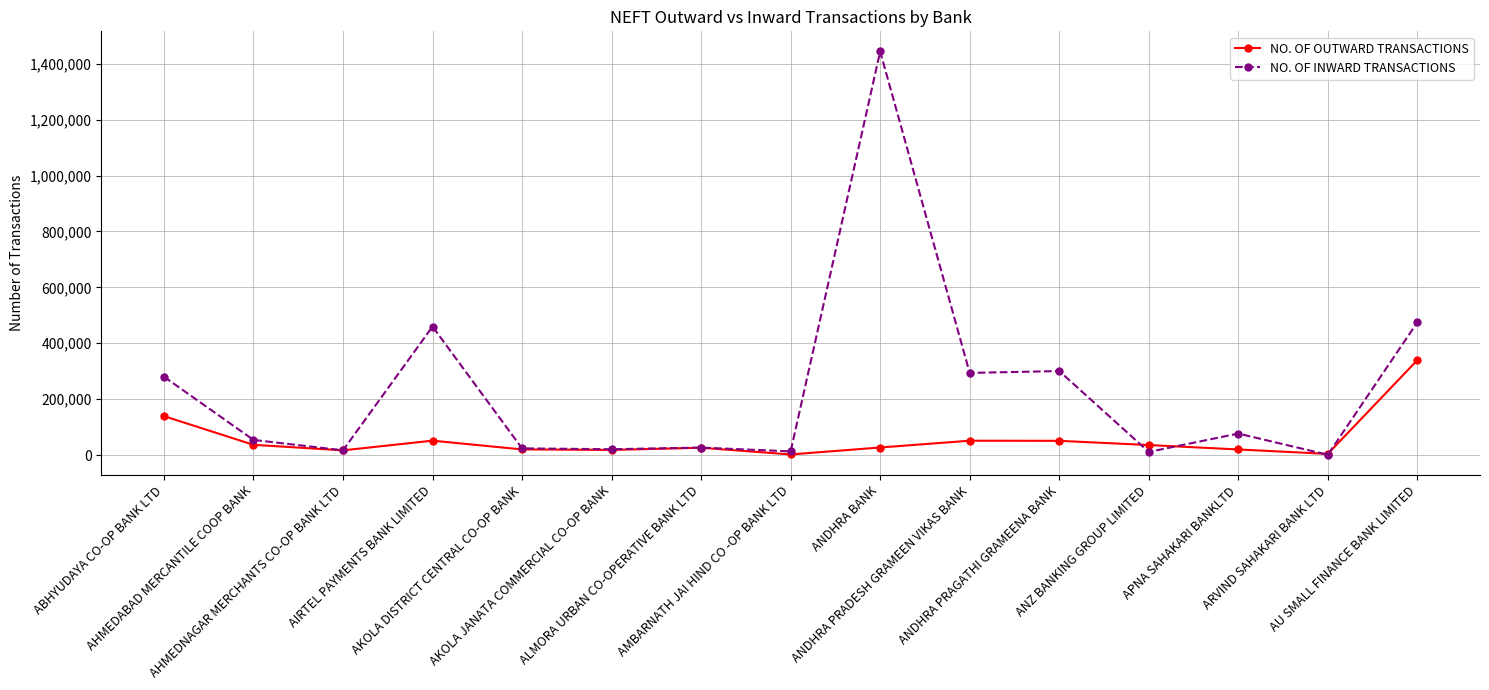

What is the difference between the second highest and minimum values in the NO. OF INWARD TRANSACTIONS series?

473828